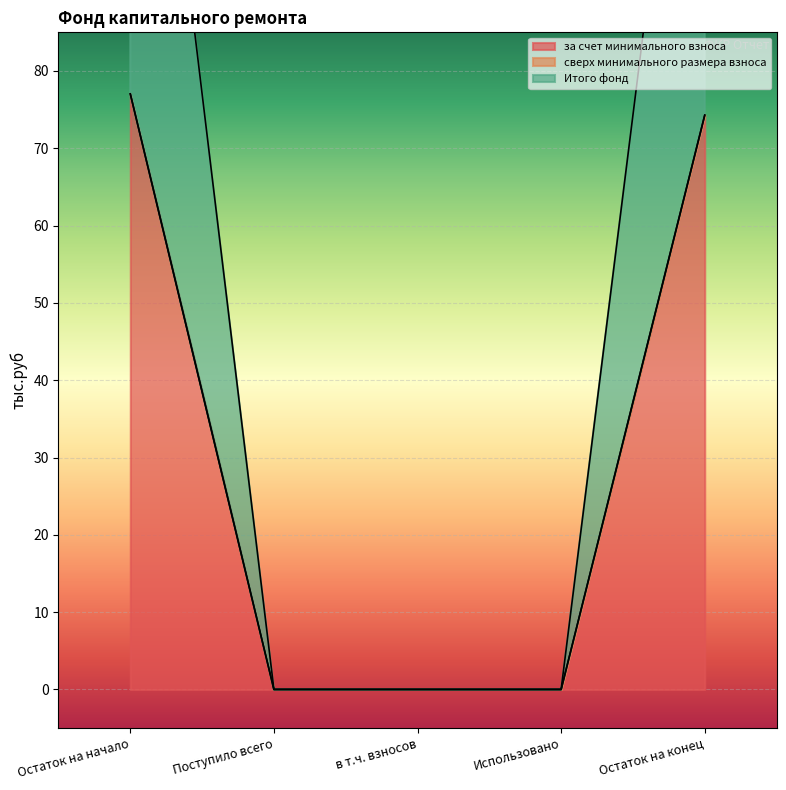

Which category has the highest value in the за счет минимального взноса series?

Остаток на начало